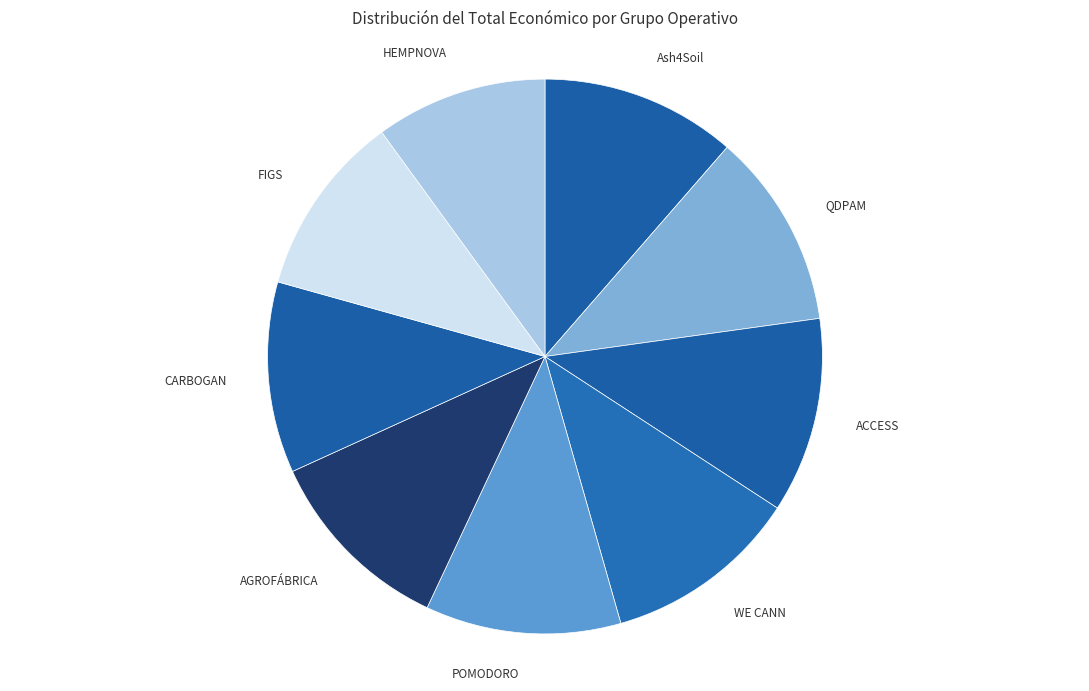

What is the smallest slice in the pie chart?

HEMPNOVA